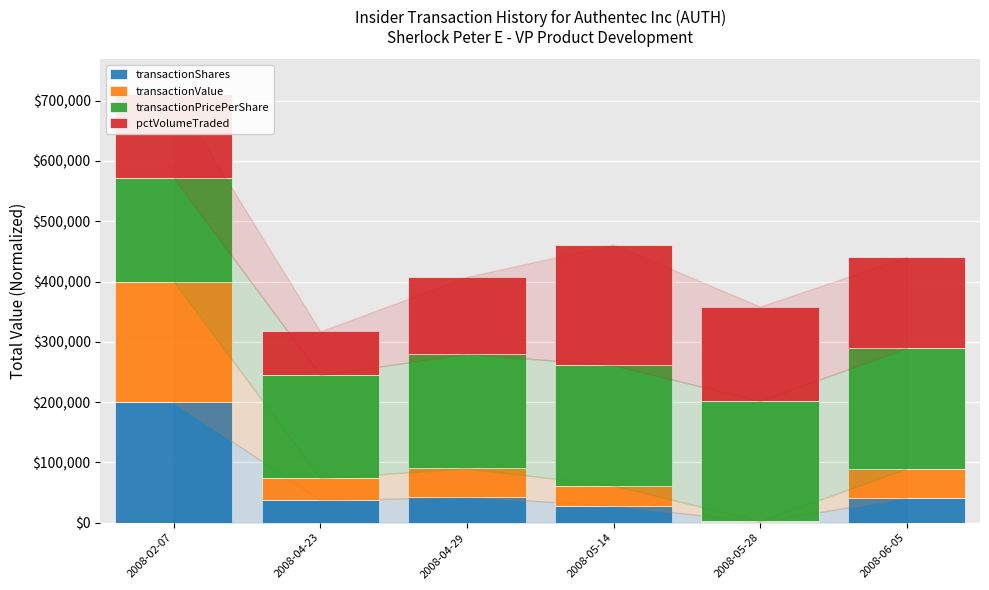

At which label does transactionShares reach its peak?

2008-02-07